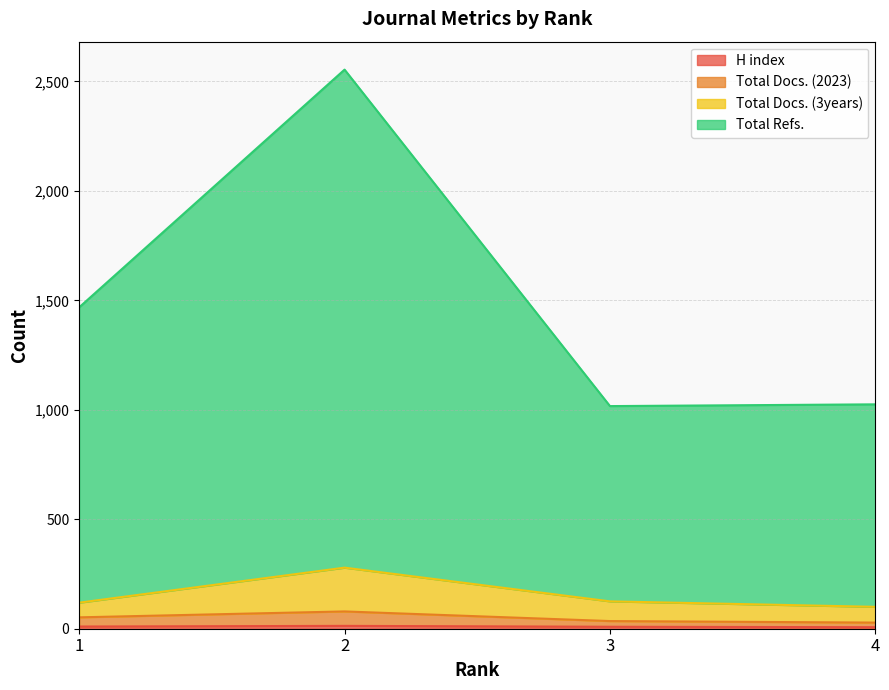

Does the chart have visible grid lines?

Yes